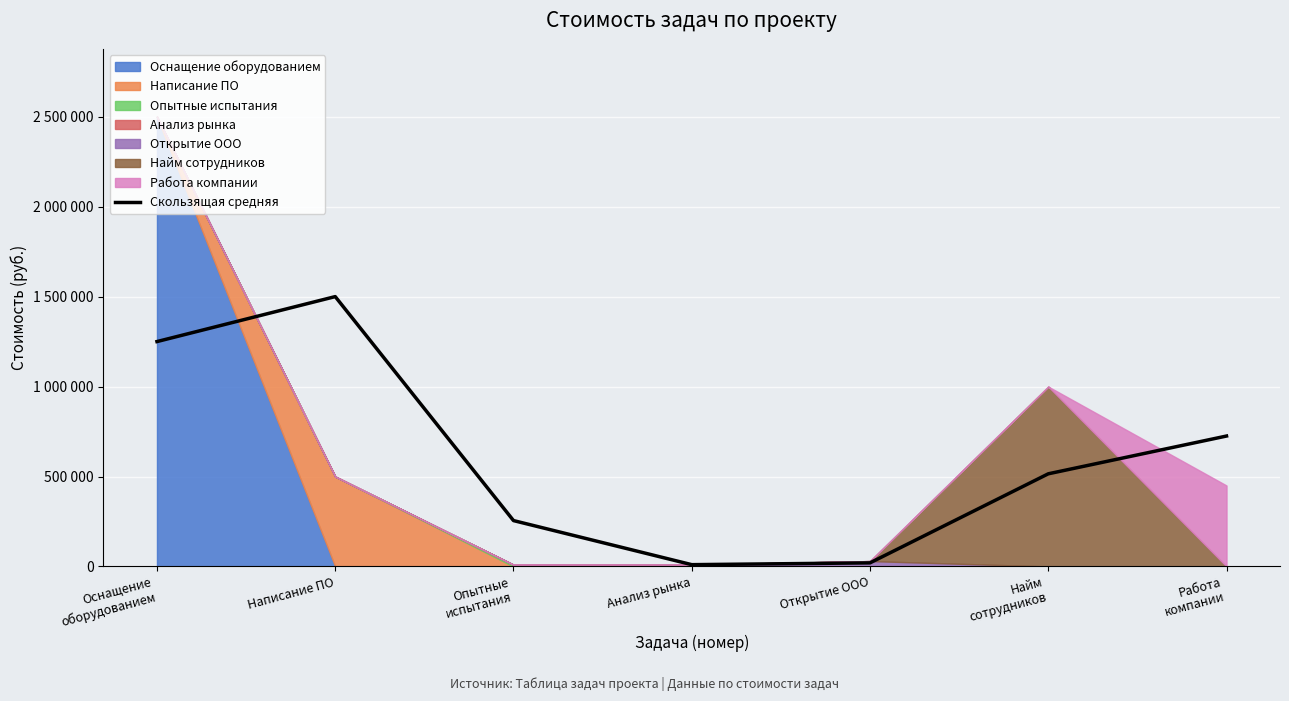

Reading right to left, transcribe all the data shown in this chart.

725000	515000	20000	10000	255000	1500000	1250000